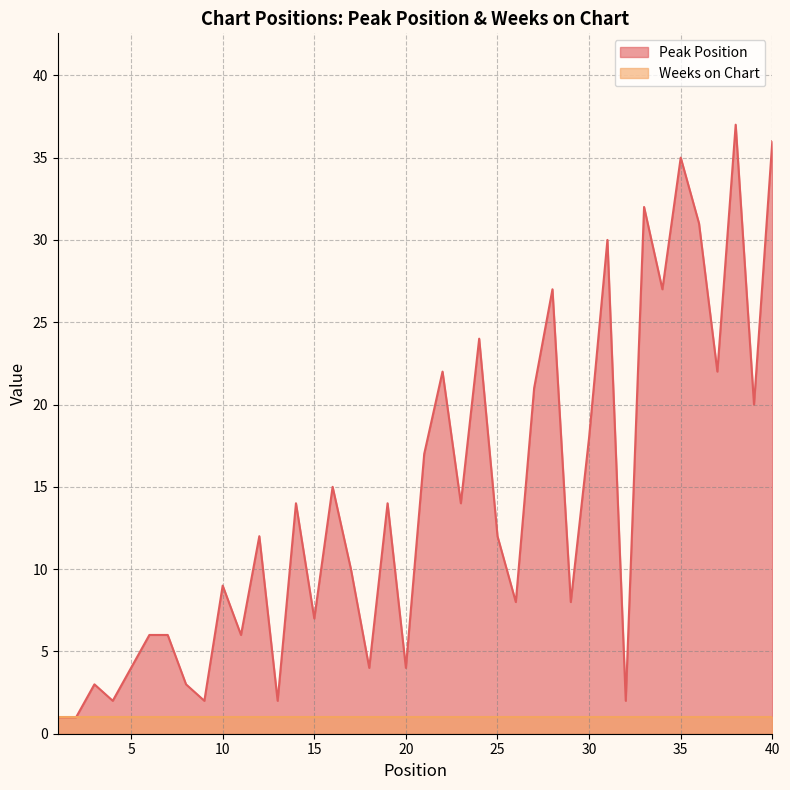

True or false: the data shows 36 at 40.

True